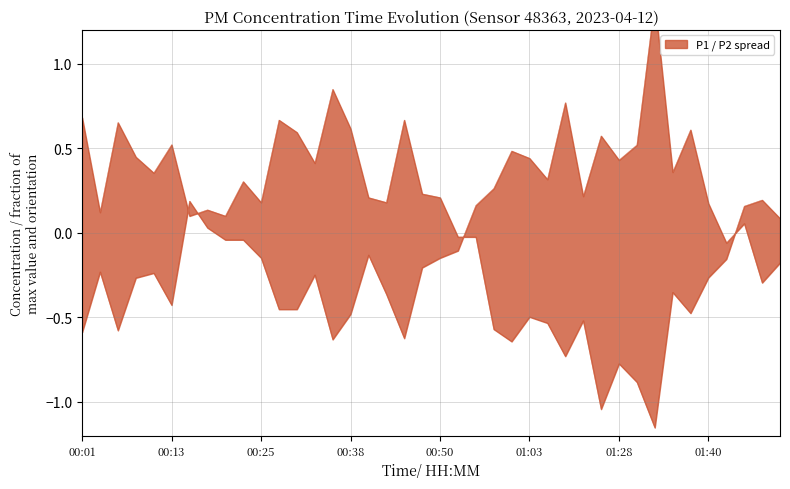

After their last crossing, which series has the higher values: P1 or P2?

P2